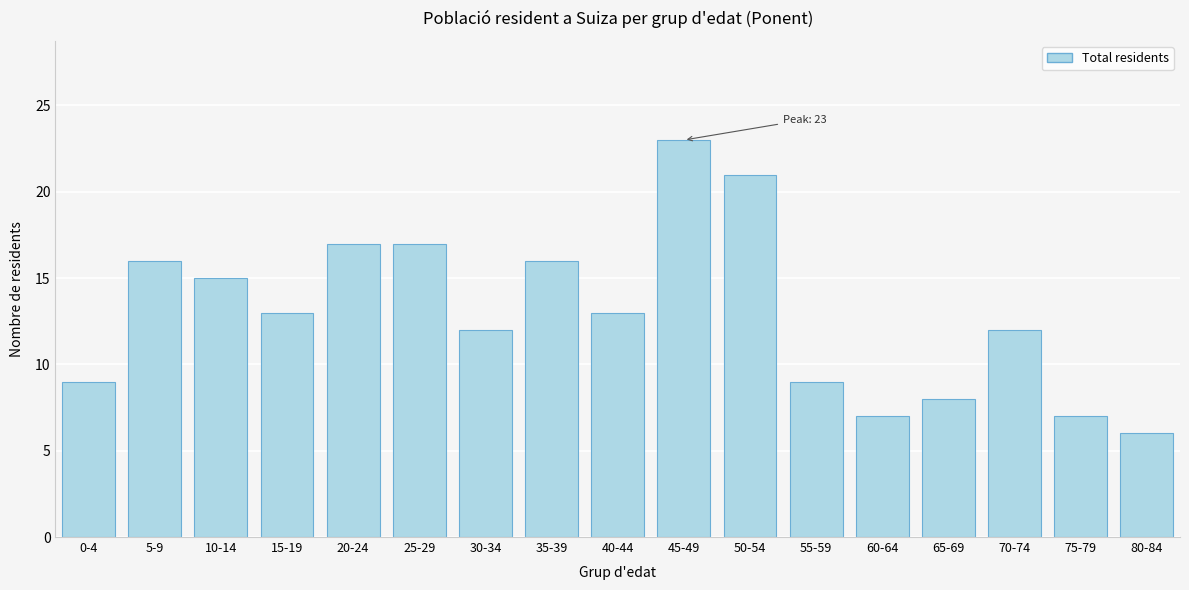

Reading right to left, what are all the values shown in this chart?

80-84=6	75-79=7	70-74=12	65-69=8	60-64=7	55-59=9	50-54=21	45-49=23	40-44=13	35-39=16	30-34=12	25-29=17	20-24=17	15-19=13	10-14=15	5-9=16	0-4=9